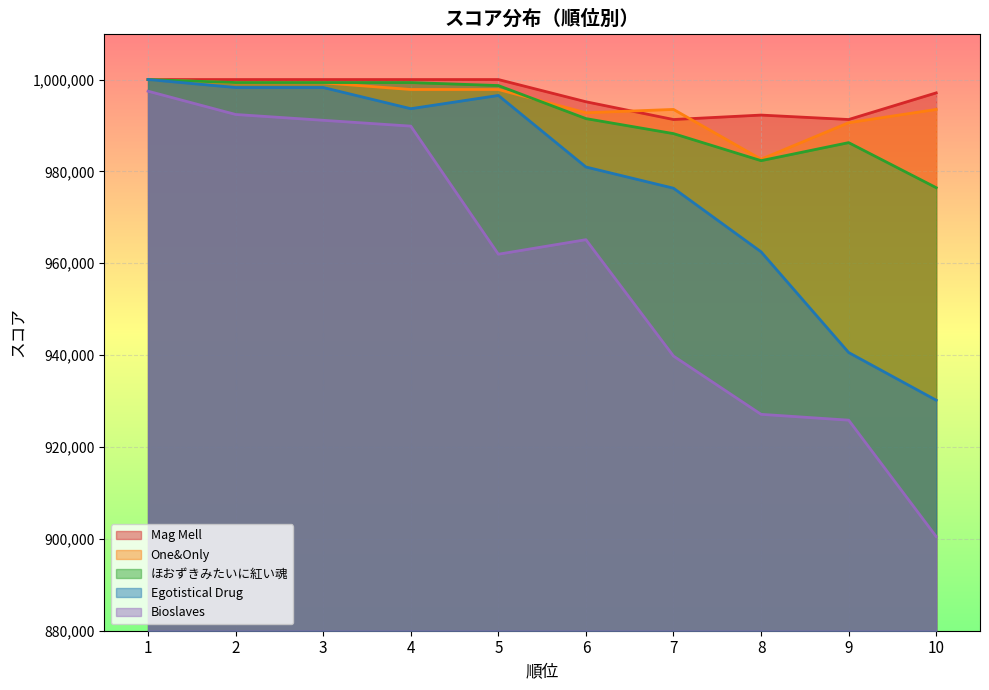

Reading left to right, what are all the values shown in this chart?

Mag Mell: 1=1000000	2=1000000	3=1000000	4=1000000	5=1000000	6=995165	7=991297	8=992264	9=991297	10=997099
One&Only: 1=1000000	2=999277	3=999277	4=997832	5=997831	6=992770	7=993495	8=982648	9=990601	10=993493
ほおずきみたいに紅い魂: 1=1000000	2=999346	3=999346	4=999346	5=998692	6=991498	7=988228	8=982342	9=986266	10=976456
Egotistical Drug: 1=1000000	2=998269	3=998269	4=993653	5=996538	6=980959	7=976343	8=962495	9=940569	10=930183
Bioslaves: 1=997464	2=992393	3=991127	4=989858	5=961972	6=965135	7=939791	8=927112	9=925844	10=900495